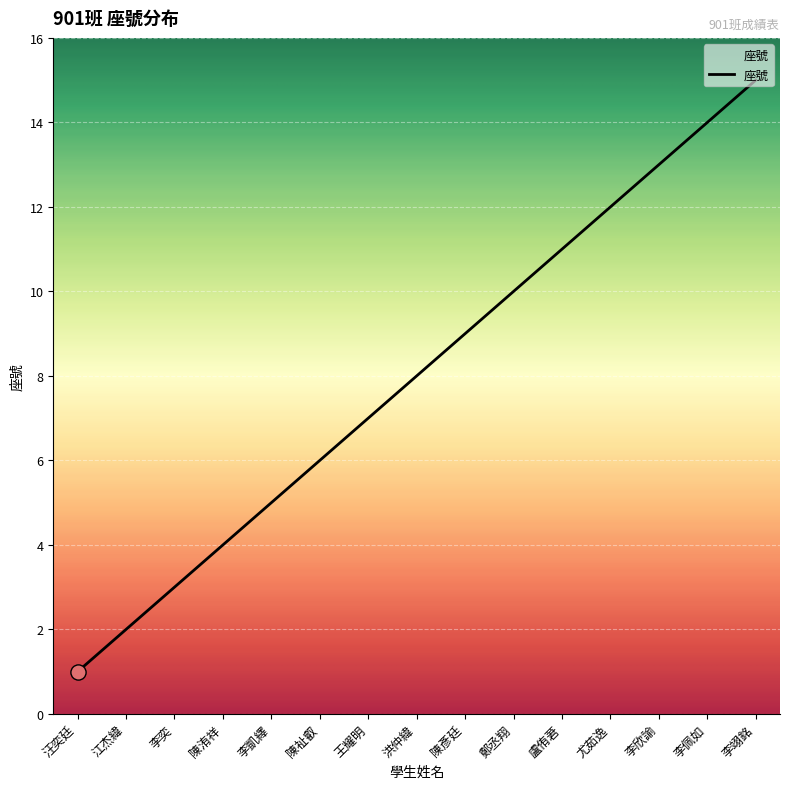

Approximately how many times larger is the value at 尤茹逸 compared to 鄭丞翔?

1.2